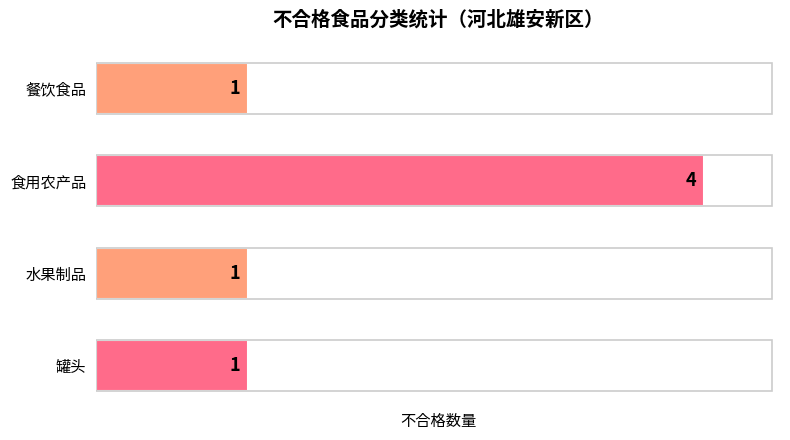

Count the values in the range 1 to 4.

4